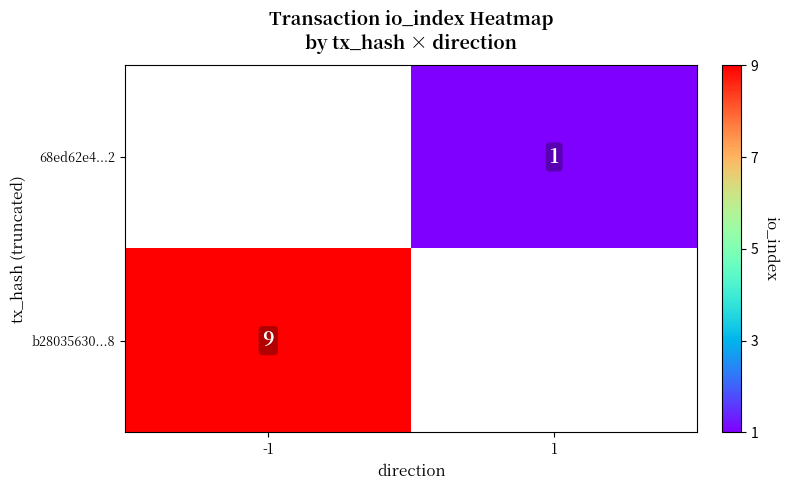

The 68ed62e4...2 series shows 1.7 at 1. True or false?

False